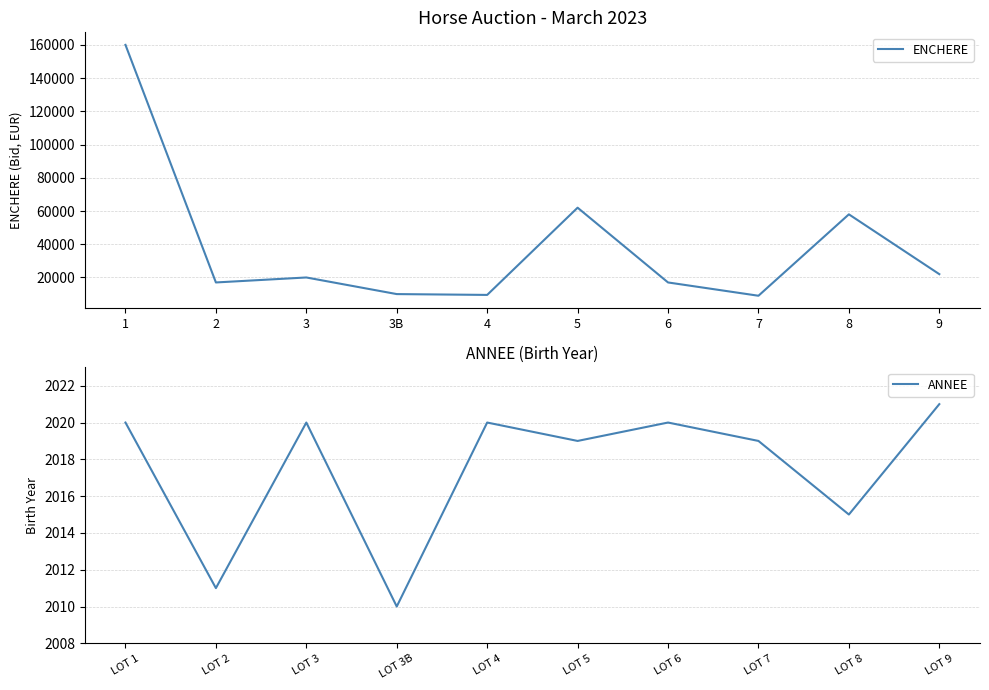

What is the difference between the ENCHERE values at 1 and 5?

98000